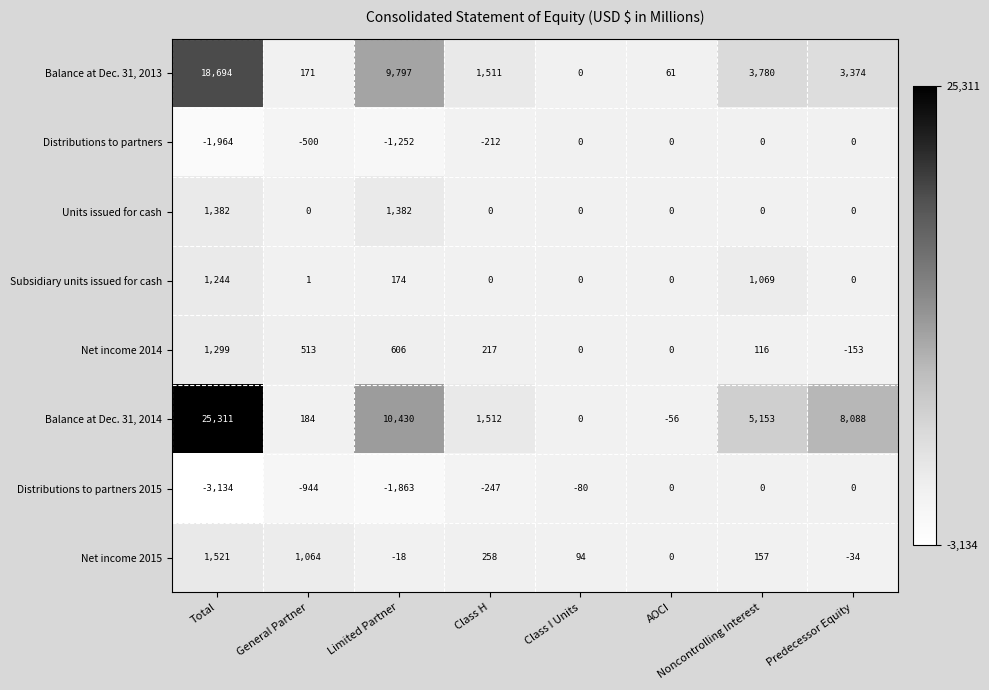

Which label corresponds to the smallest value in the chart?

Total